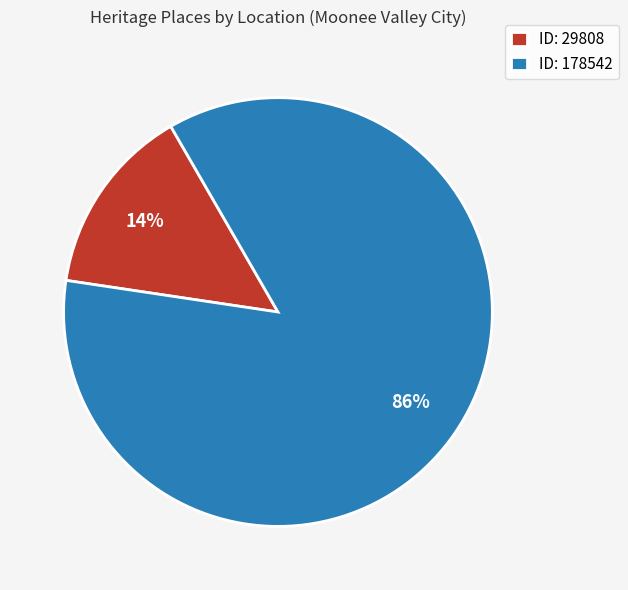

Rank the categories by value from highest to lowest.

ID: 178542, ID: 29808